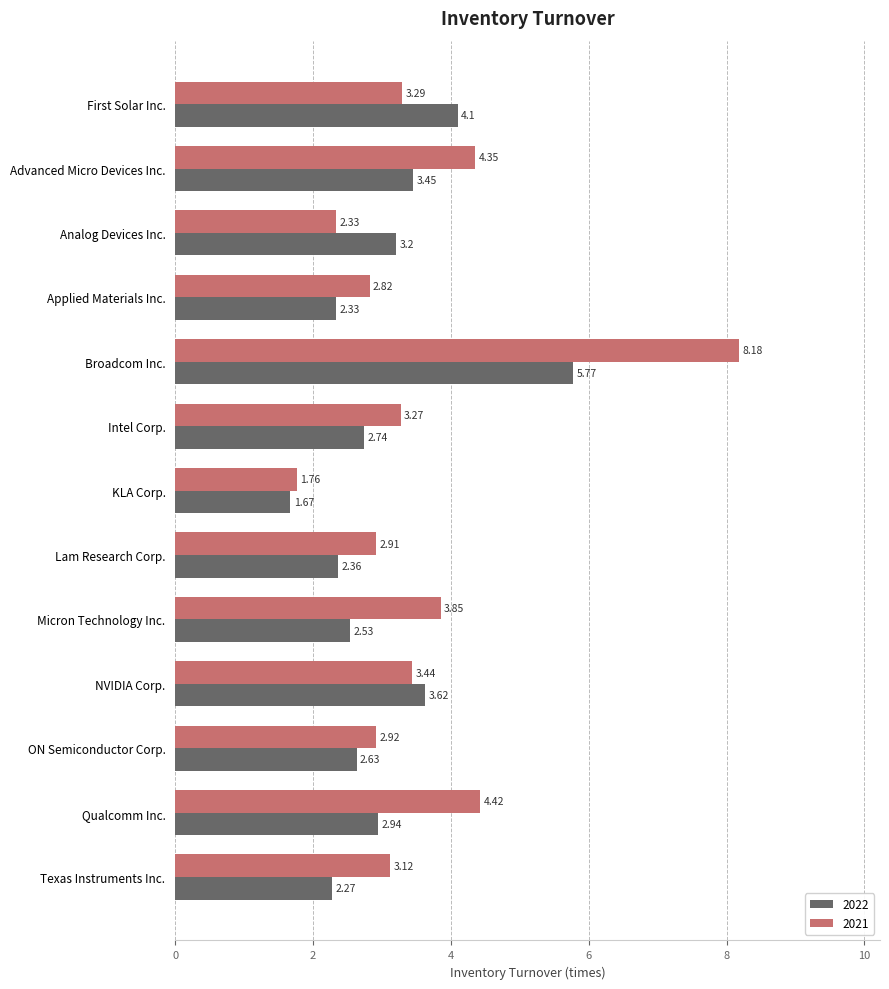

Which series has the largest total across all categories?

2021